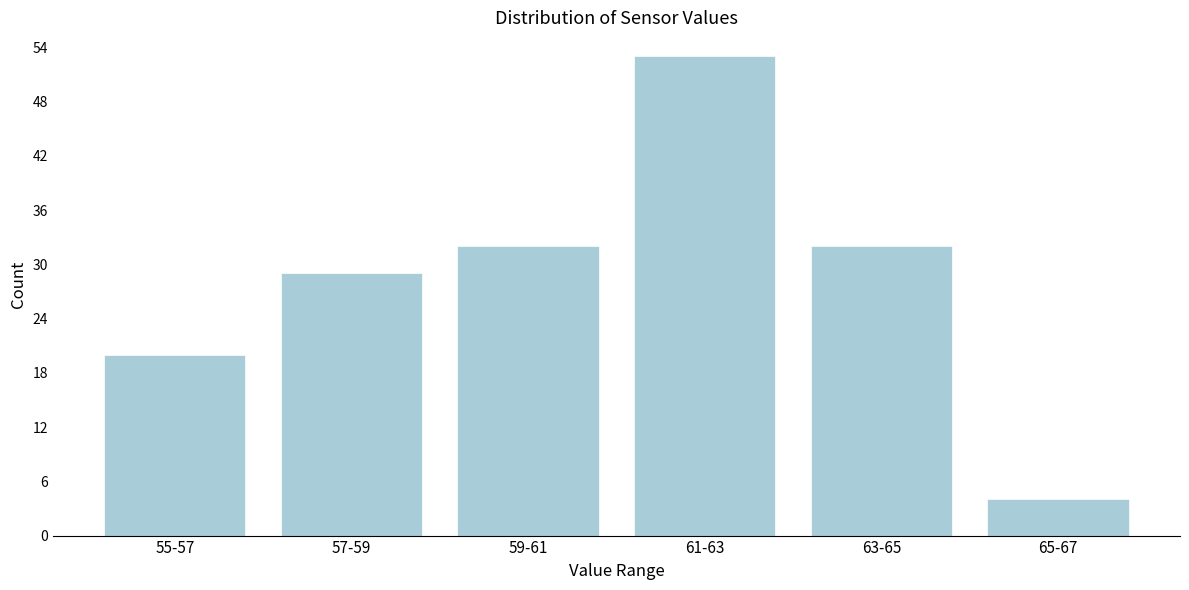

Reading left to right, transcribe all the data shown in this chart.

55-57=20	57-59=29	59-61=32	61-63=53	63-65=32	65-67=4